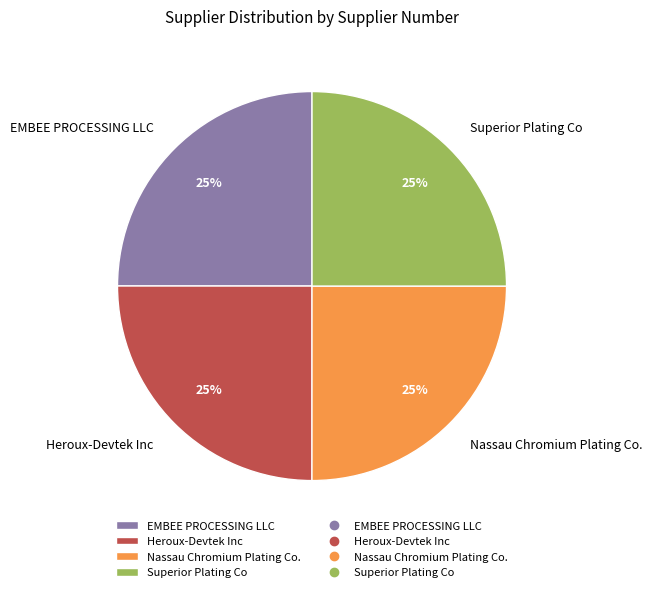

True or false: Superior Plating Co accounts for 38% of the total.

False